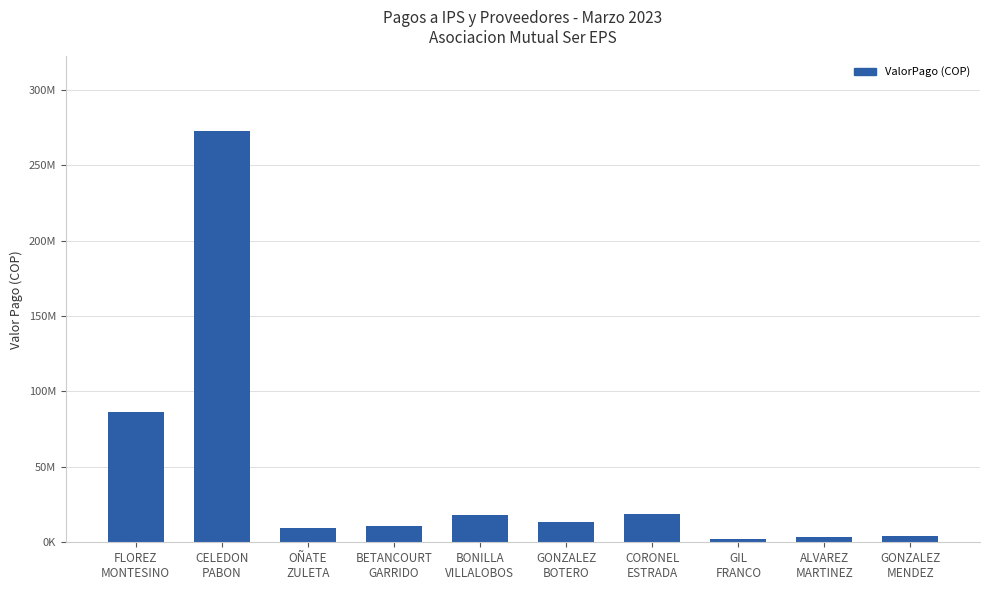

At which label is the value closest to 137396557?

FLOREZ
MONTESINO